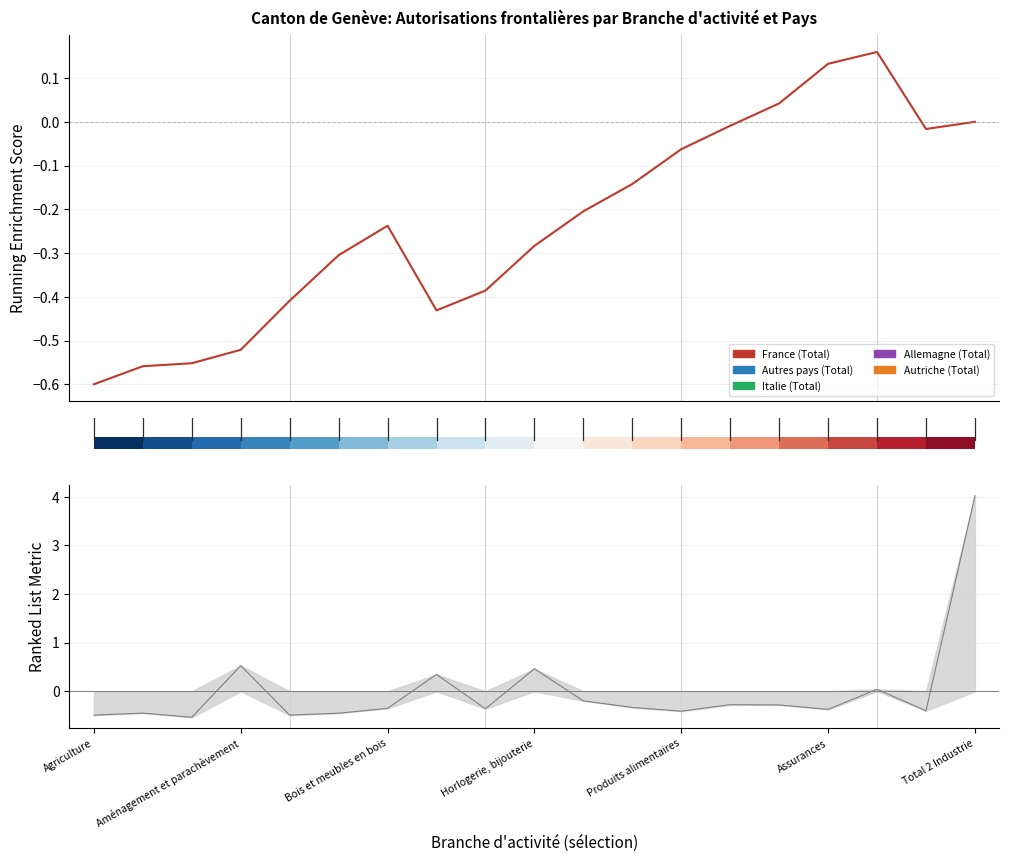

Reading right to left, extract all data points from this chart.

-0.0	-0.0	0.2	0.1	0.0	-0.0	-0.1	-0.1	-0.2	-0.3	-0.4	-0.4	-0.2	-0.3	-0.4	-0.5	-0.6	-0.6	-0.6